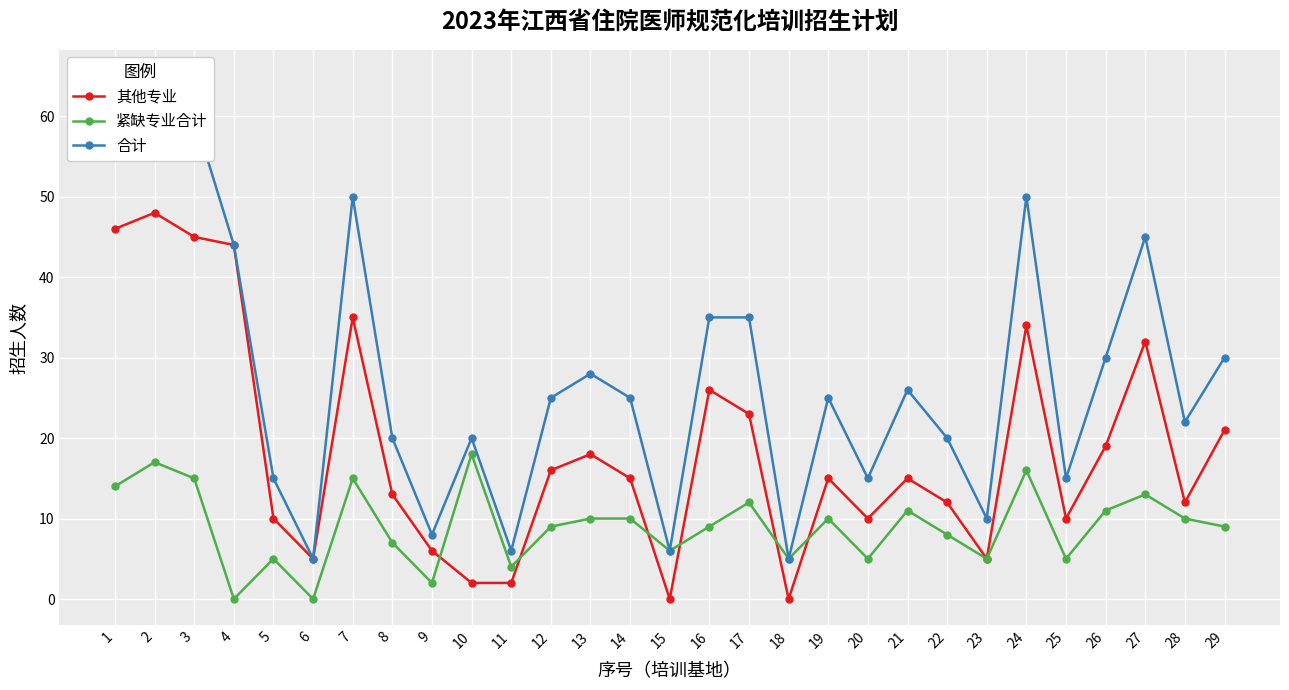

How many series are shown in this chart?

3